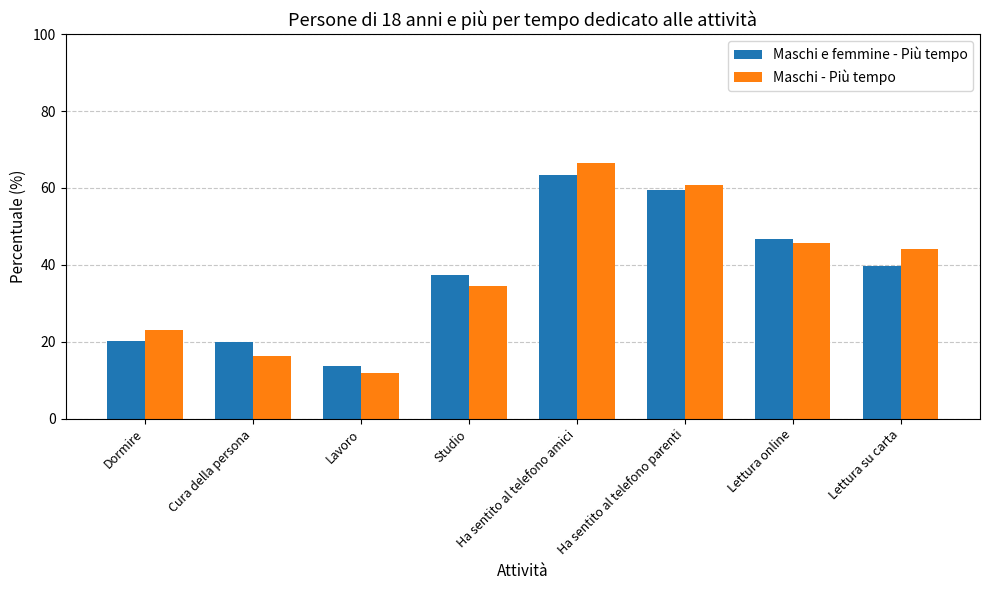

What is the minimum value for Maschi - Più tempo?

11.8